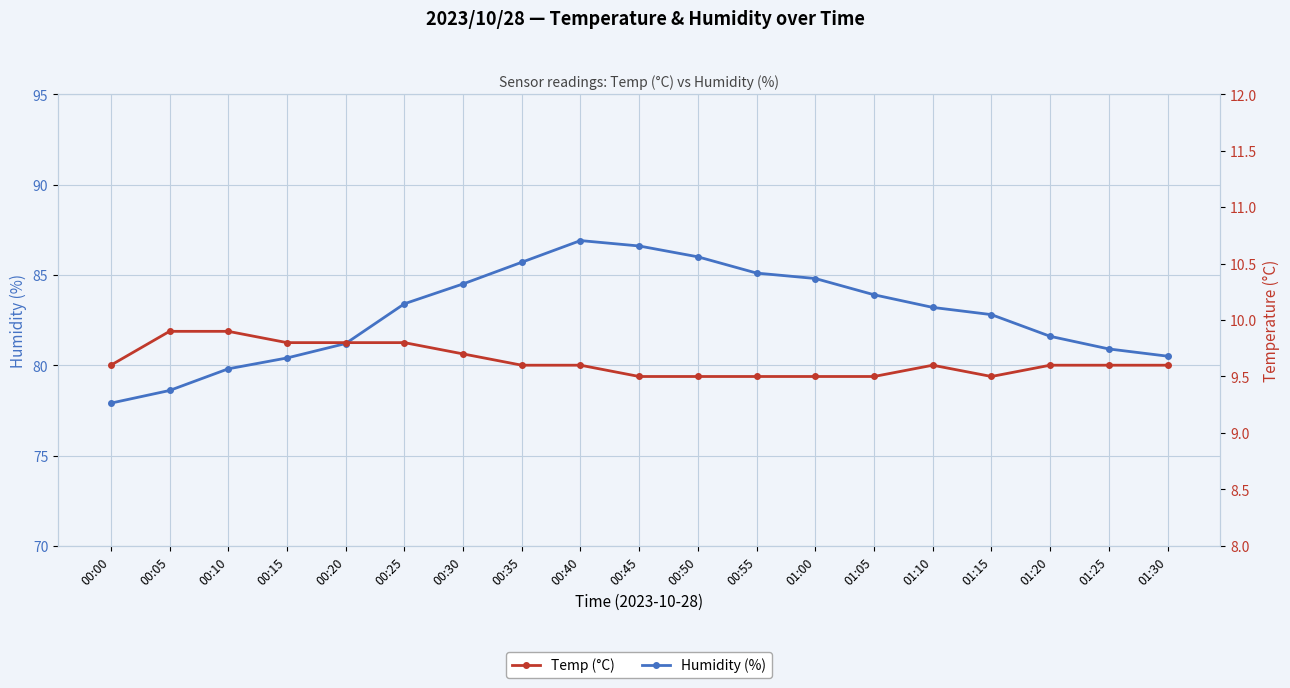

The value of Temp (°C) at 00:15 is 9.8. True or false?

True